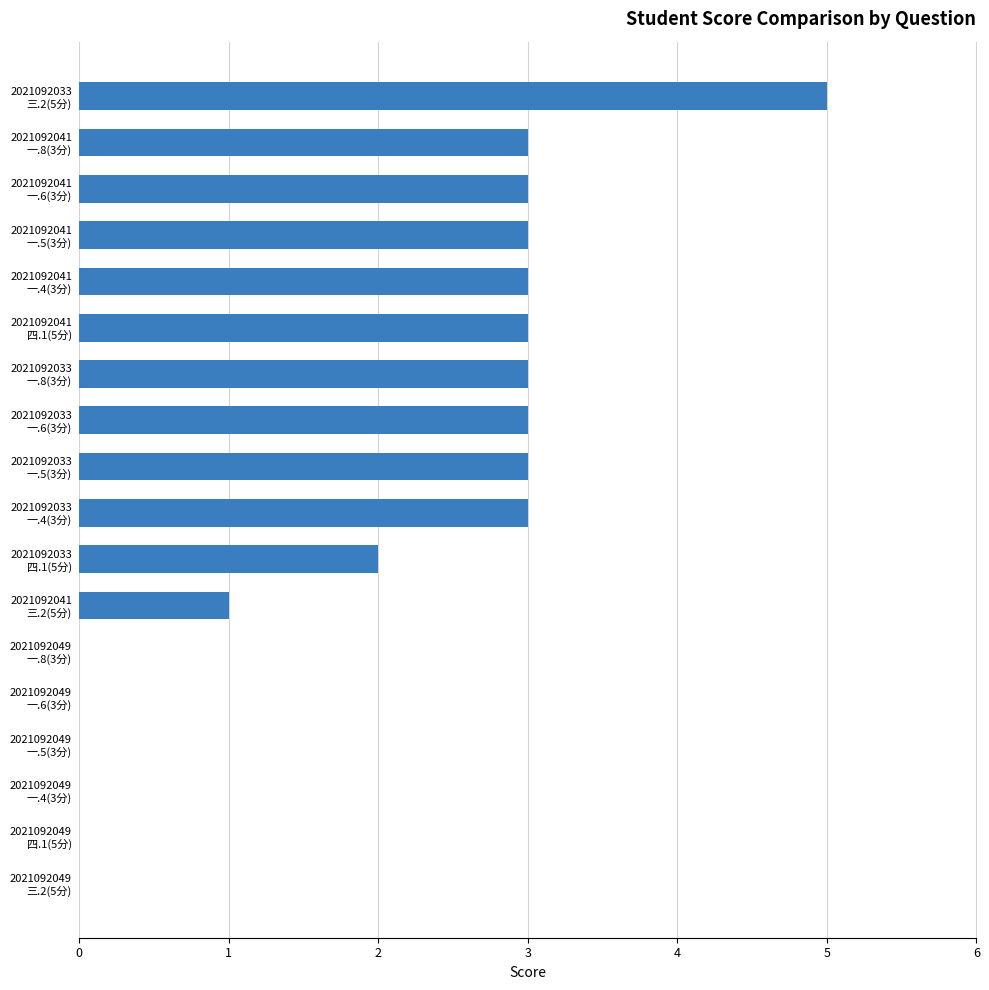

What is the maximum value shown in the chart?

5